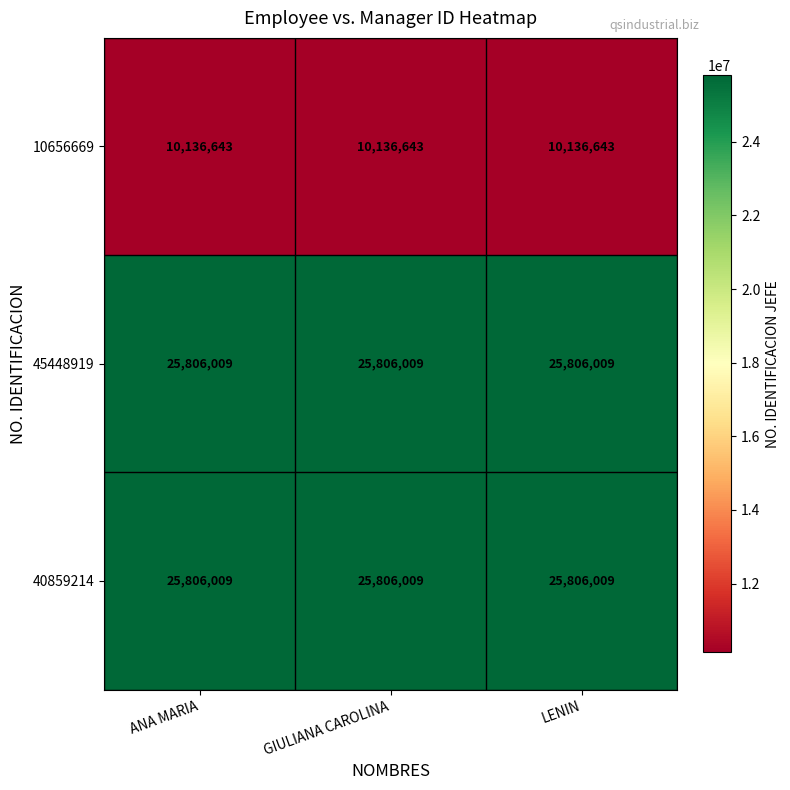

The 45448919 series shows 25806009 at LENIN. True or false?

True